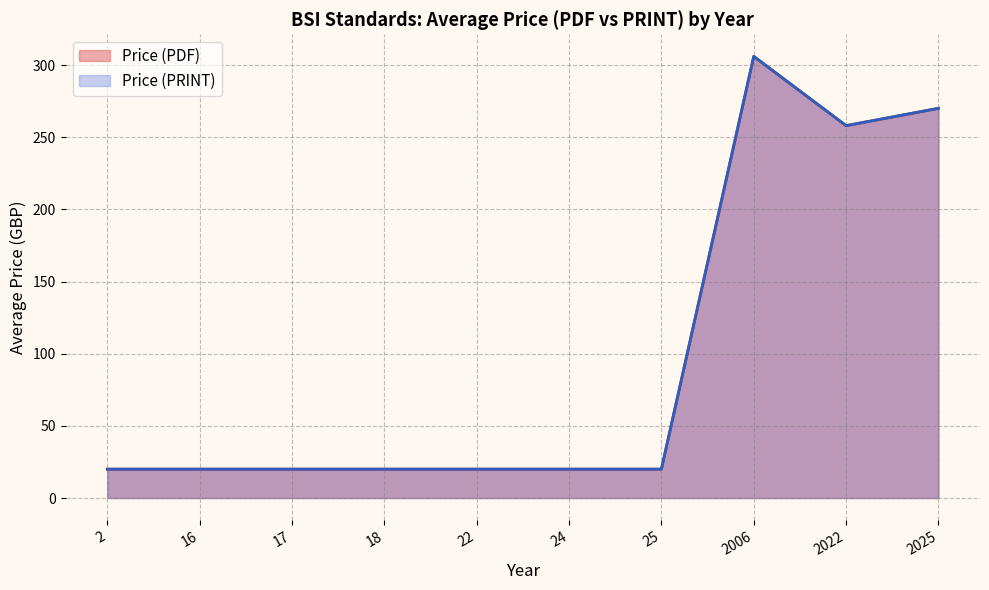

At which category does the chart reach its minimum across all series?

2